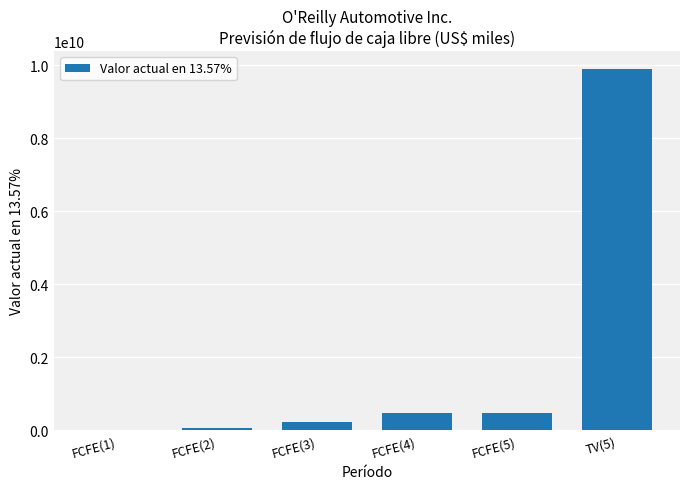

Read the value at TV(5).

9891864963